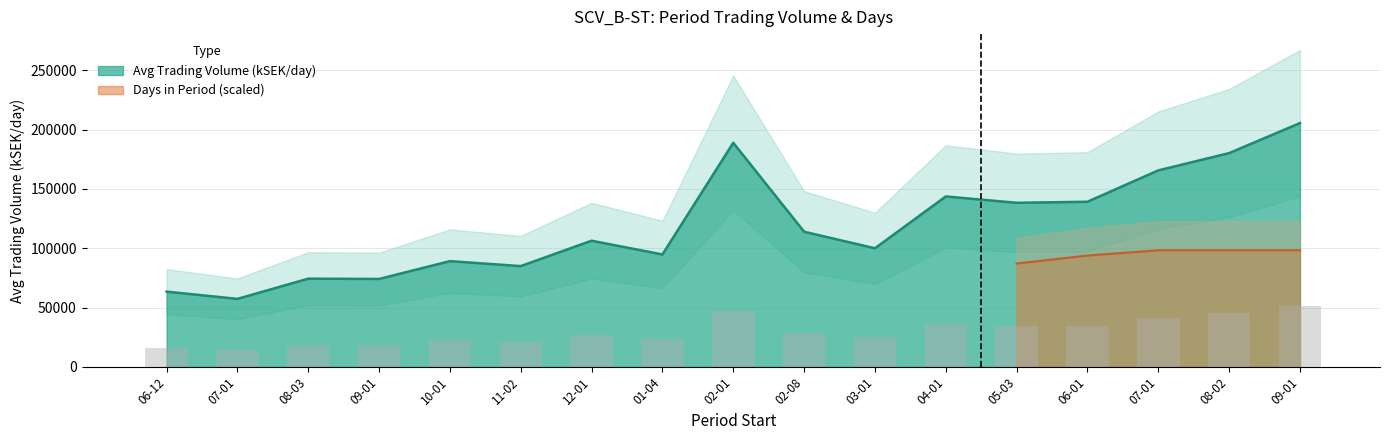

Approximately how many times larger is the value at 02-08 compared to 05-03?

0.8